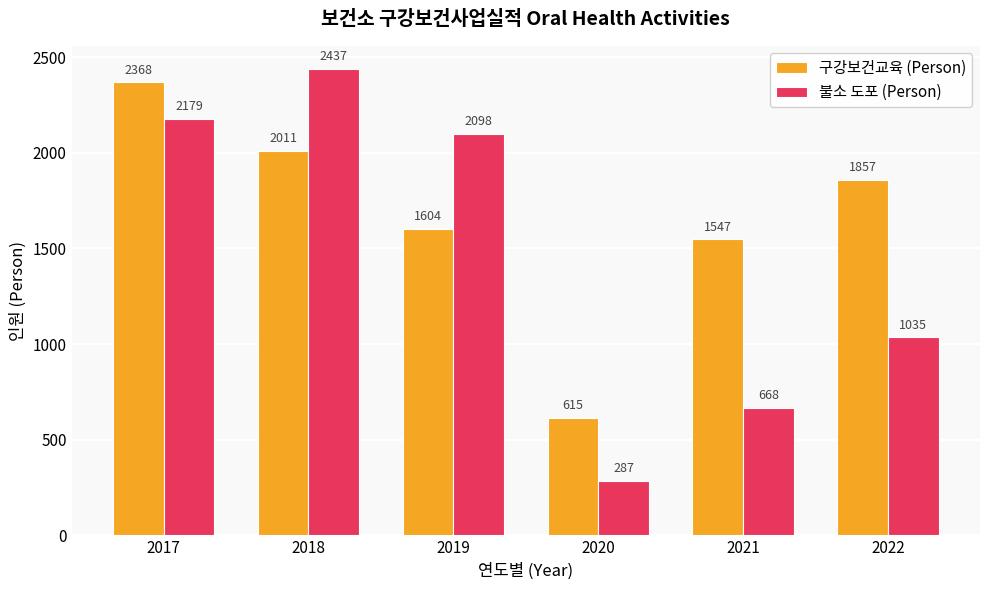

At which label does 구강보건교육 (Person) reach its peak?

2017